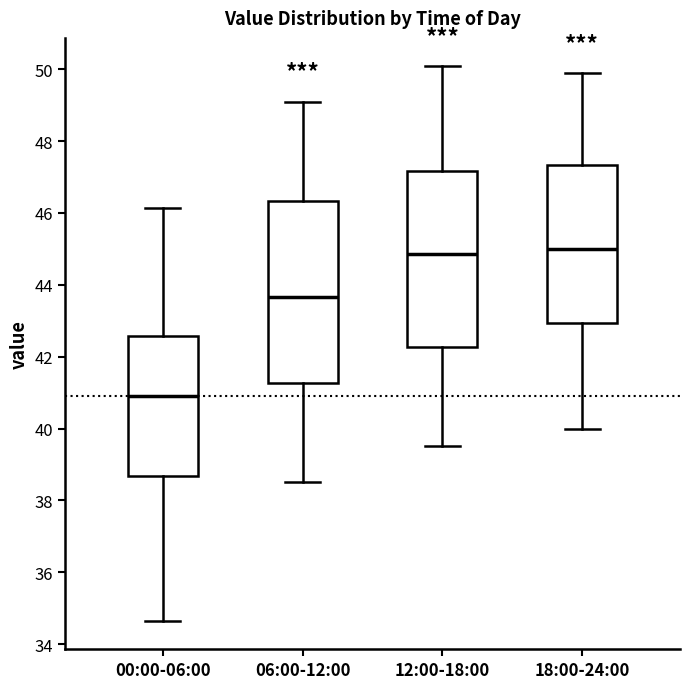

Where does the median line of the box for 18:00-24:00 sit on the y-axis? The values are not printed on the chart, so give them approximately, as read against the axis.

45.0